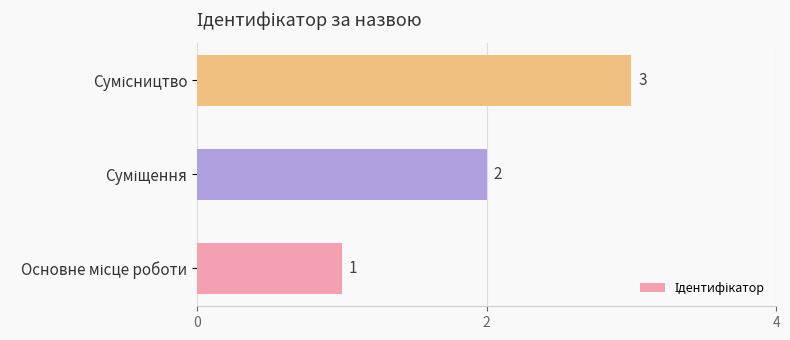

How many values are between 1 and 3?

3